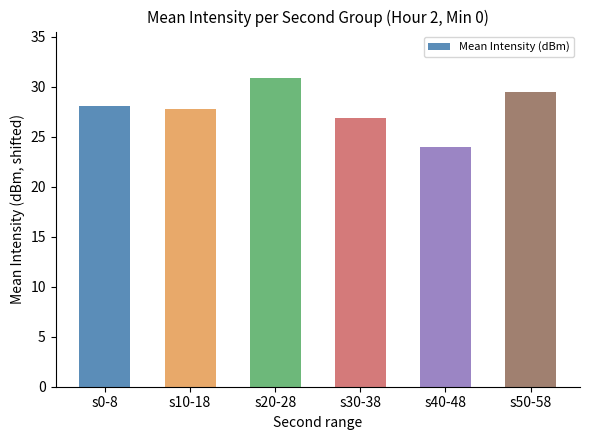

At which label does the data first exceed 28?

s0-8